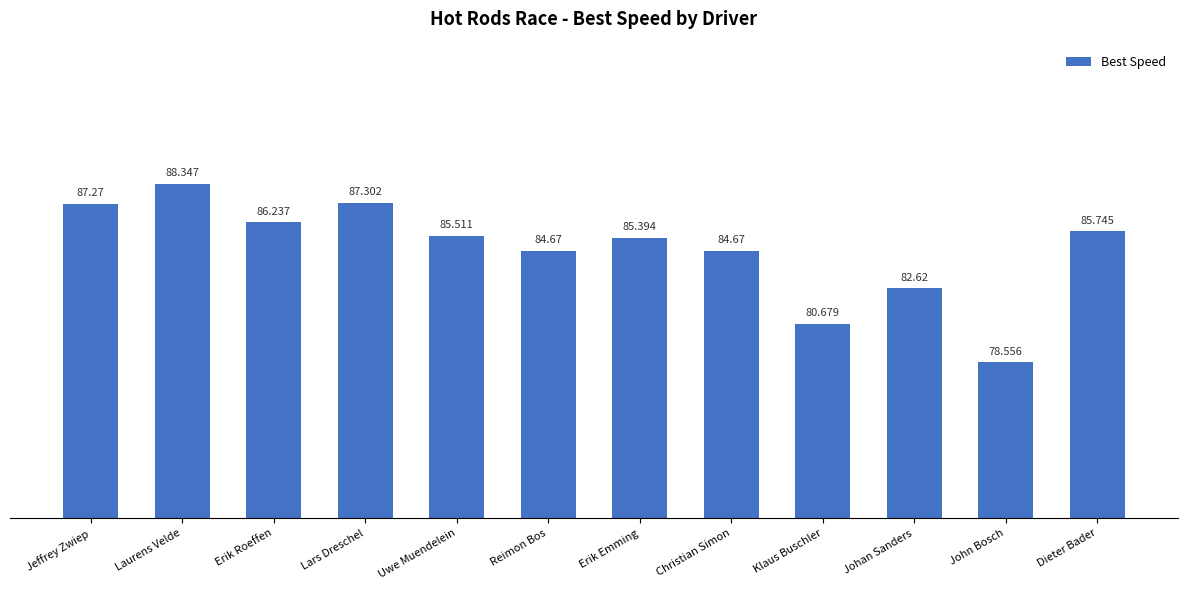

Which category has the highest value across all series?

Laurens Velde